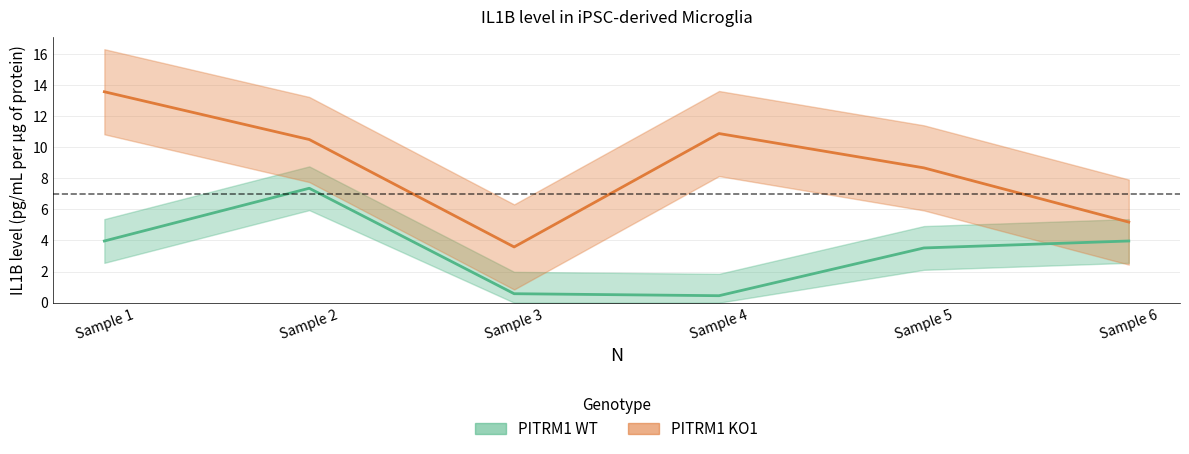

The PITRM1 KO1 series shows 10.5 at Sample 2. True or false?

True